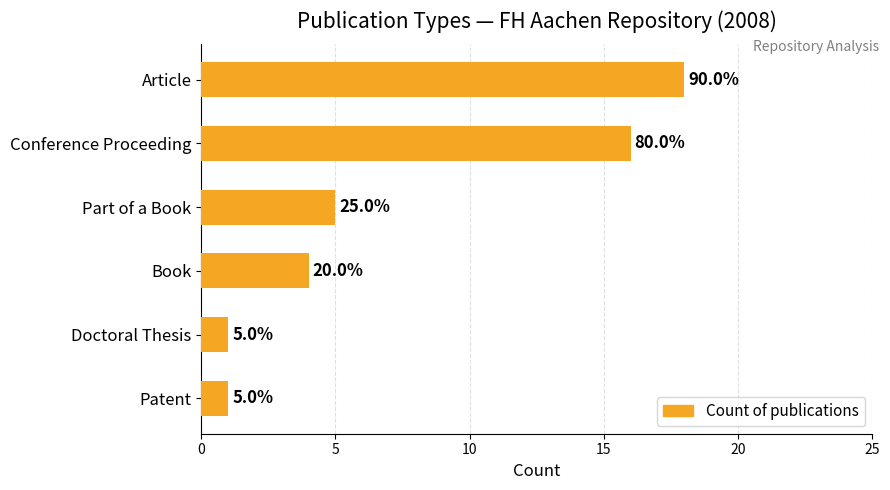

Are the bars horizontal?

Yes